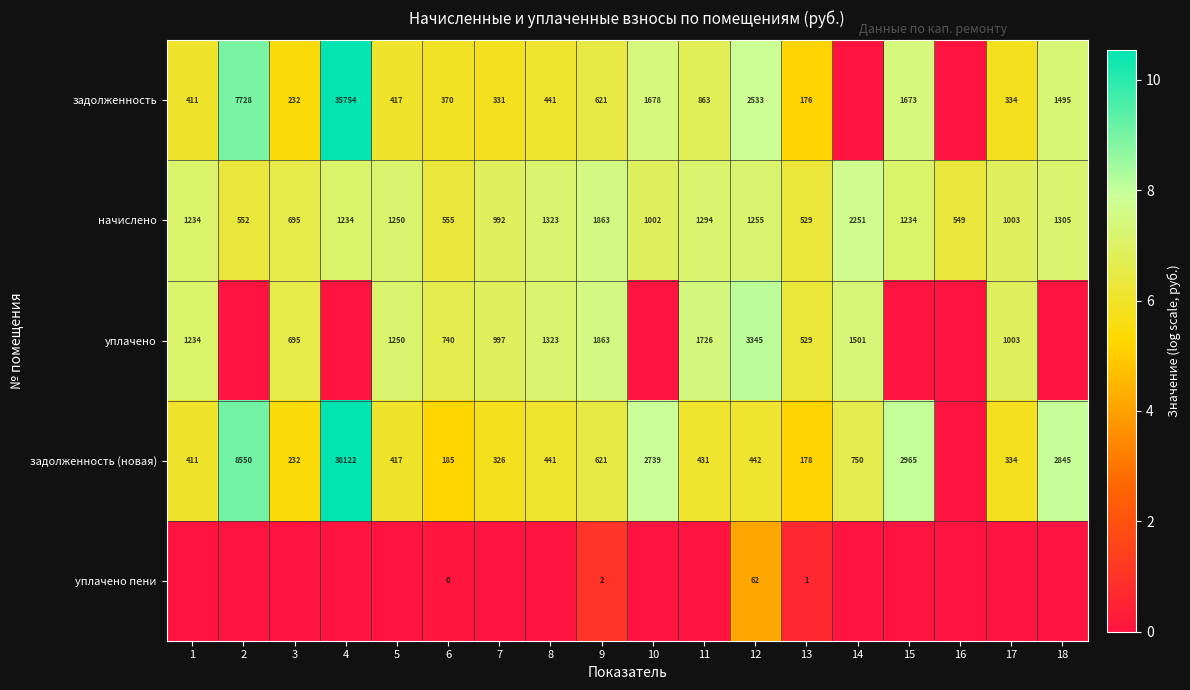

True or false: задолженность (новая) has a value of 334 at 17.

True